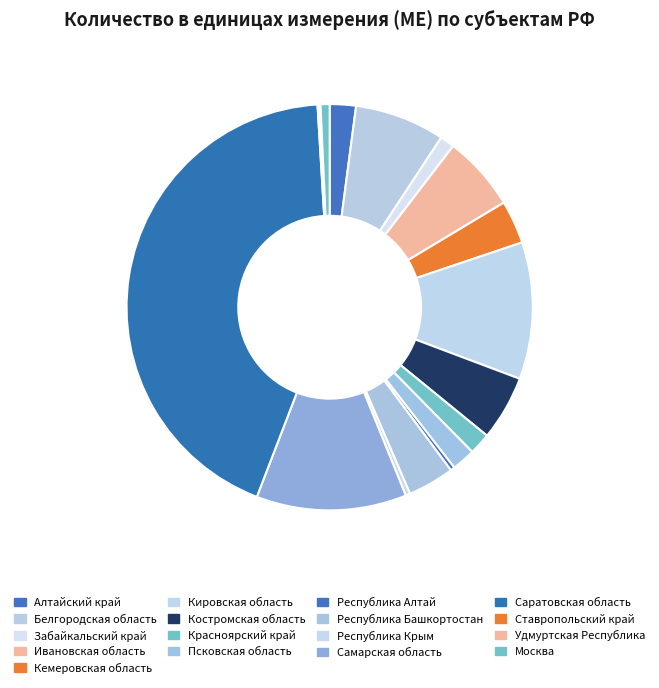

To the nearest percent, what percentage of the pie is Костромская область?

5%